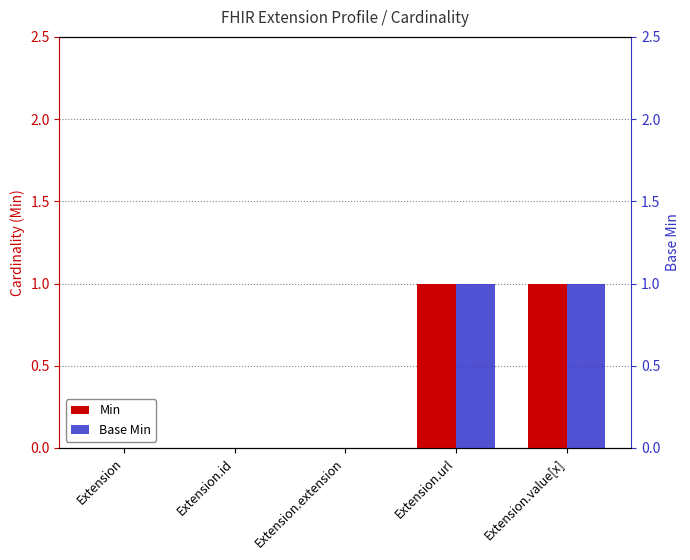

What is the maximum value shown in the chart?

1